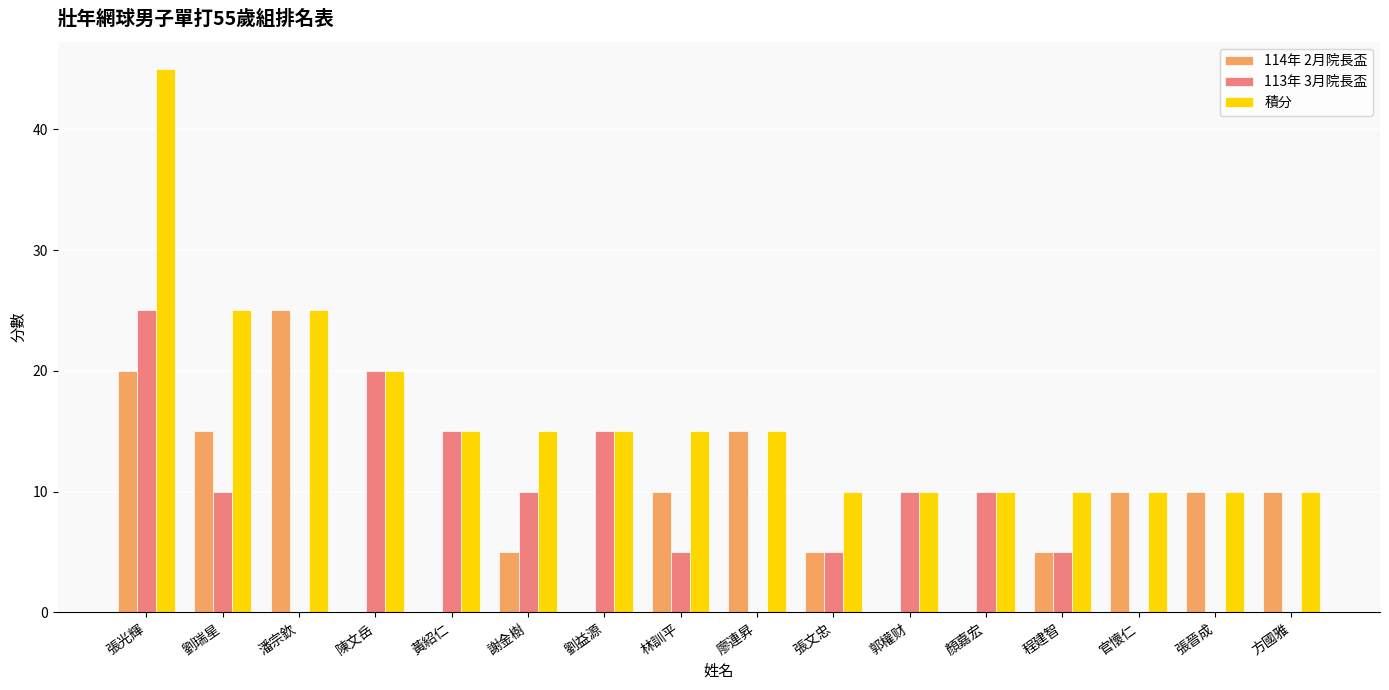

Read the 積分 value at 黃紹仁, to the nearest 10.

20